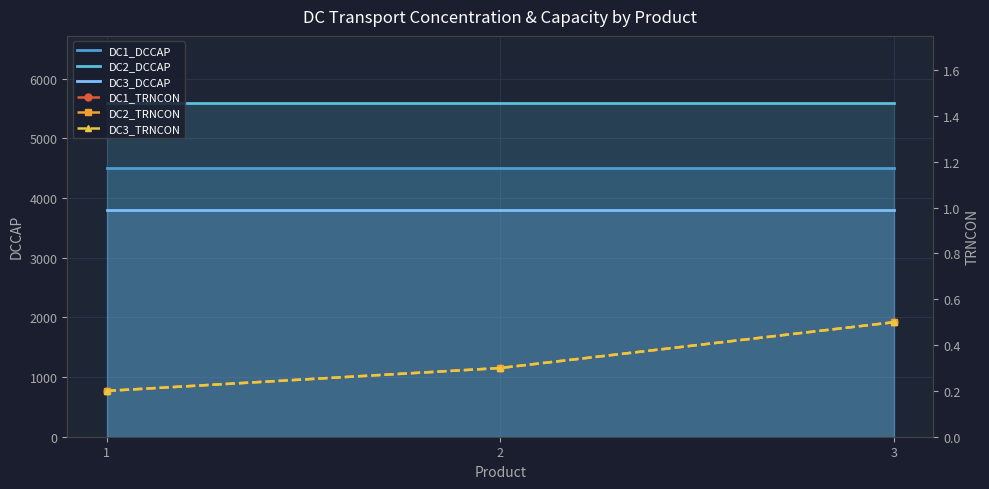

Which series has the largest total across all categories?

DC2_DCCAP